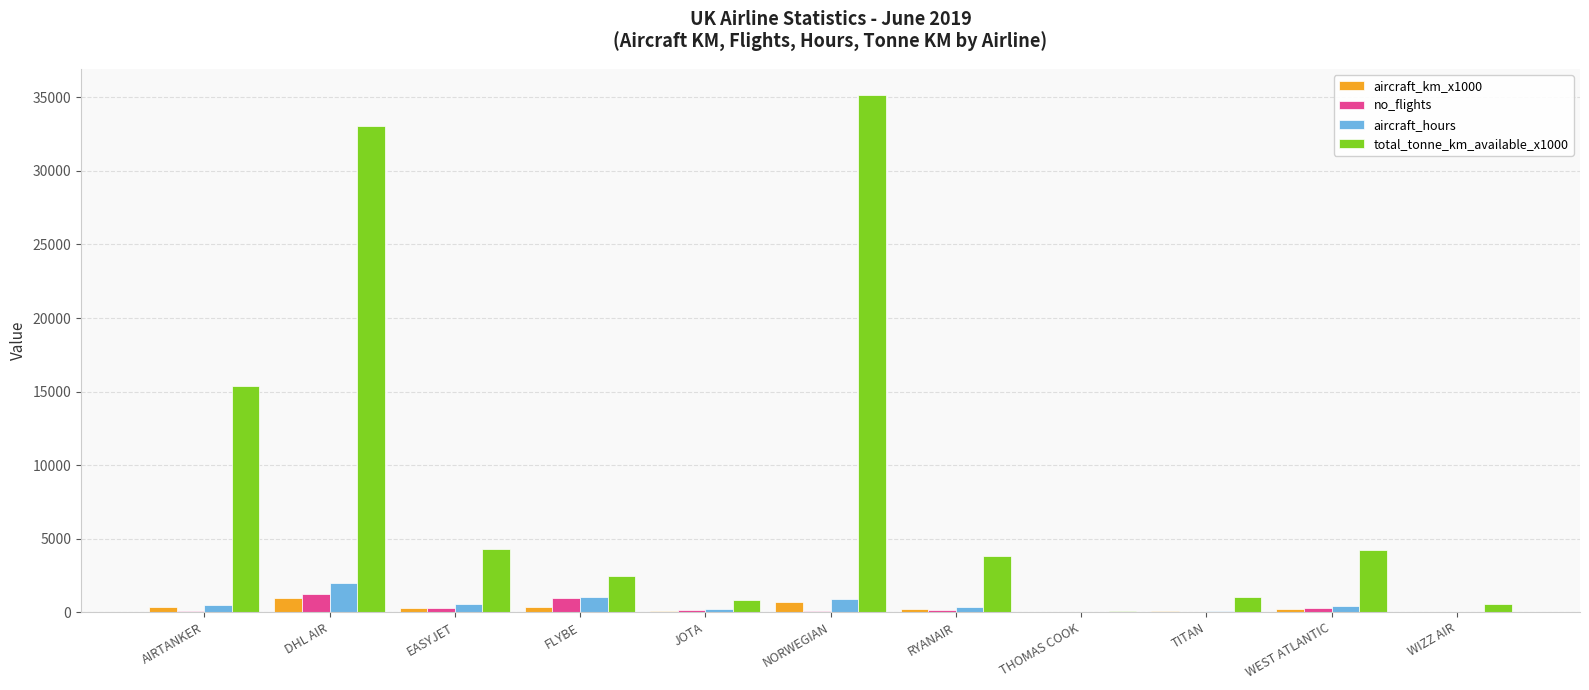

True or false: total_tonne_km_available_x1000 has a value of 24428.4 at AIRTANKER.

False